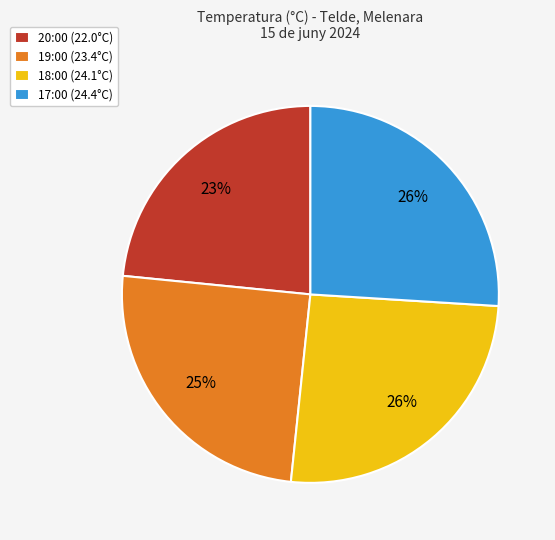

Does 19:00 (23.4°C) represent more than half of the total?

No